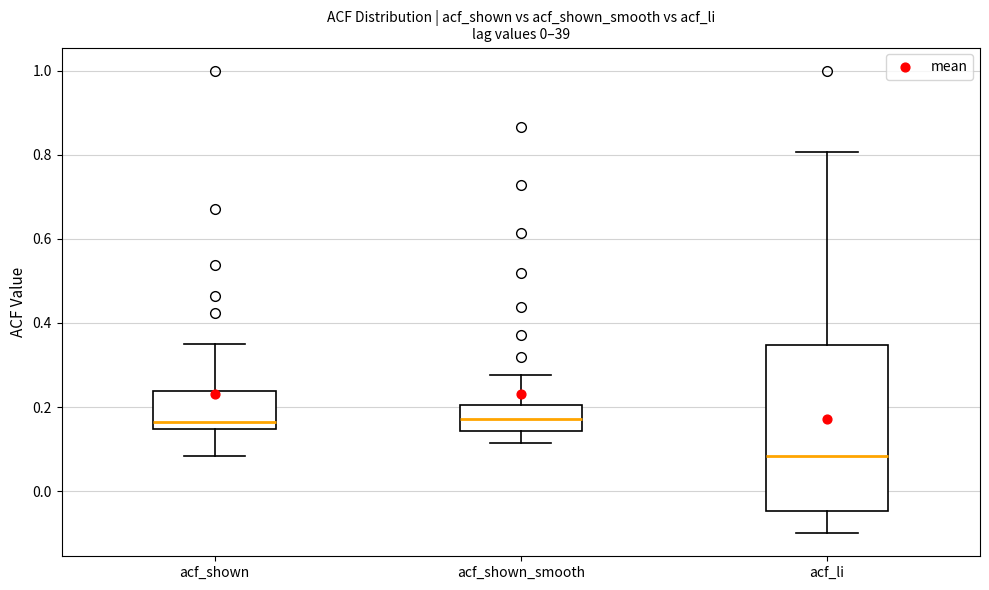

Reading left to right, transcribe this box plot: for each box, give where its median line is, the range the box spans, and where its two whiskers end, as read against the y-axis. The values are not printed on the chart, so give them approximately, as read against the axis.

acf_shown: median 0.16, box 0.14 to 0.24, whiskers 0.08 to 0.34
acf_shown_smooth: median 0.18, box 0.14 to 0.20, whiskers 0.12 to 0.28
acf_li: median 0.08, box -0.04 to 0.34, whiskers -0.10 to 0.80